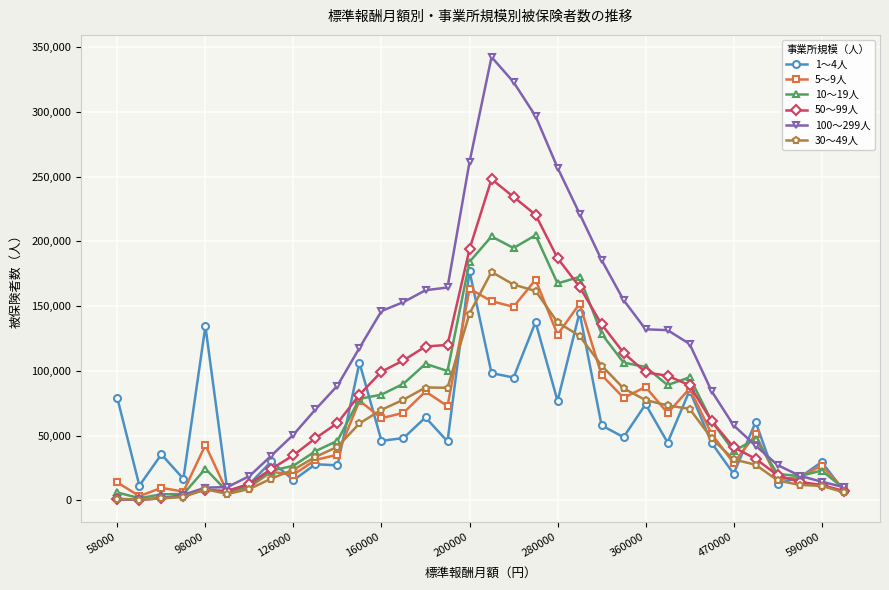

Which series has the widest spread of values?

100～299人